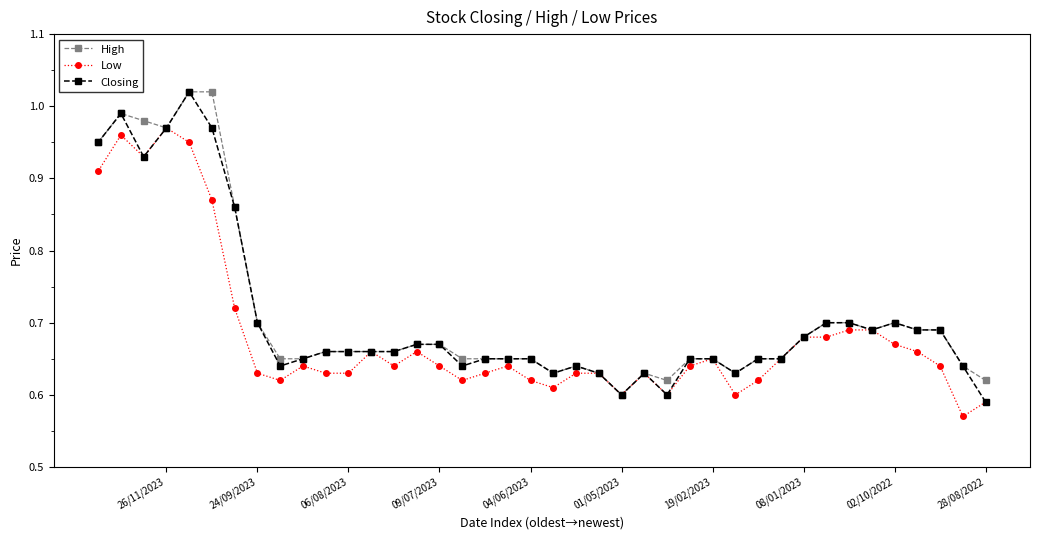

Where is High nearest to the value 0?

01/05/2023